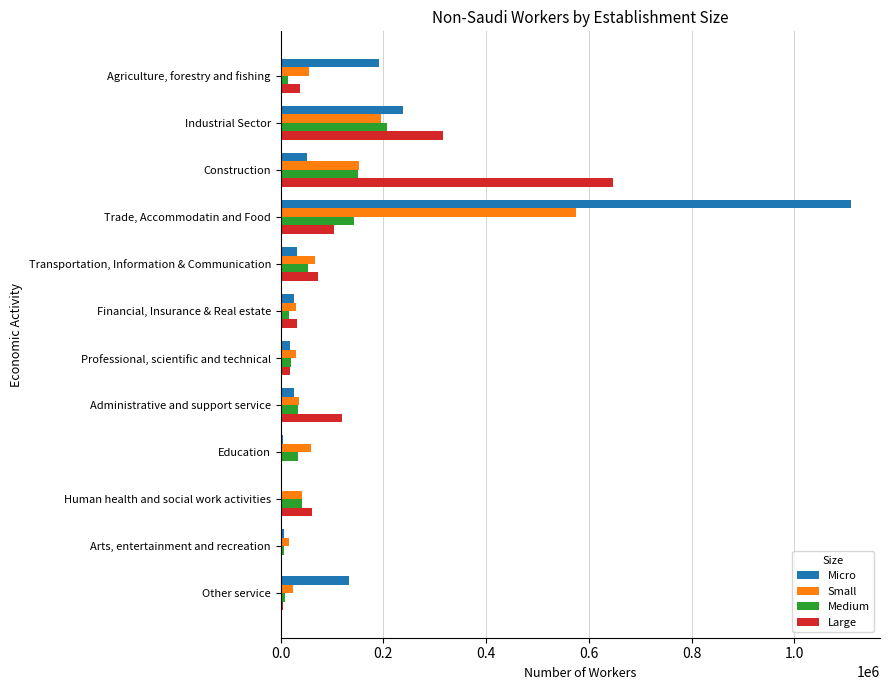

True or false: Micro has a value of 133279.5 at Other service.

True